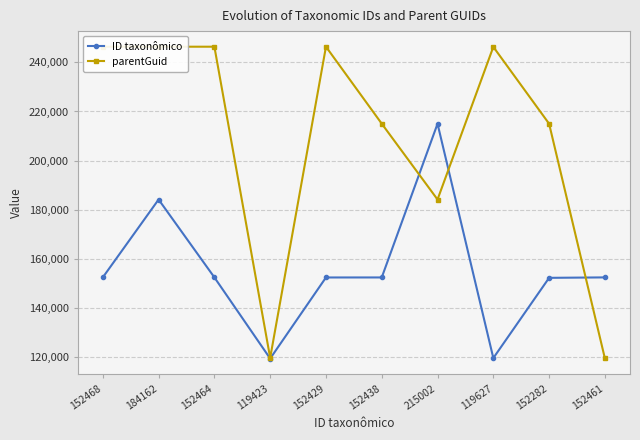

Where is ID taxonômico nearest to the value 167212?

152468